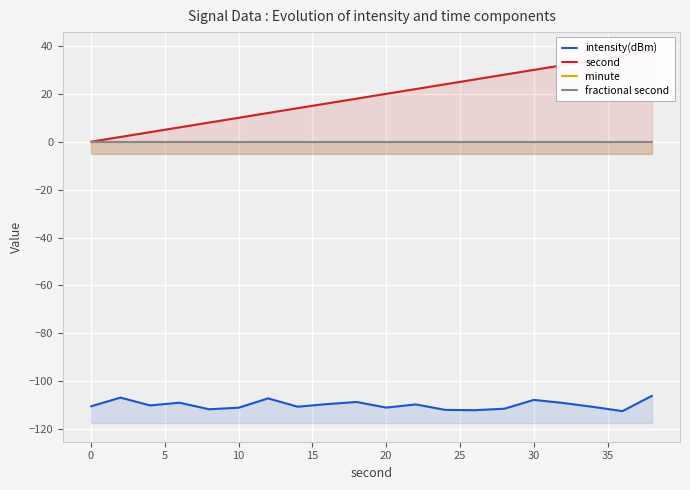

True or false: second and intensity(dBm) intersect in this chart.

False